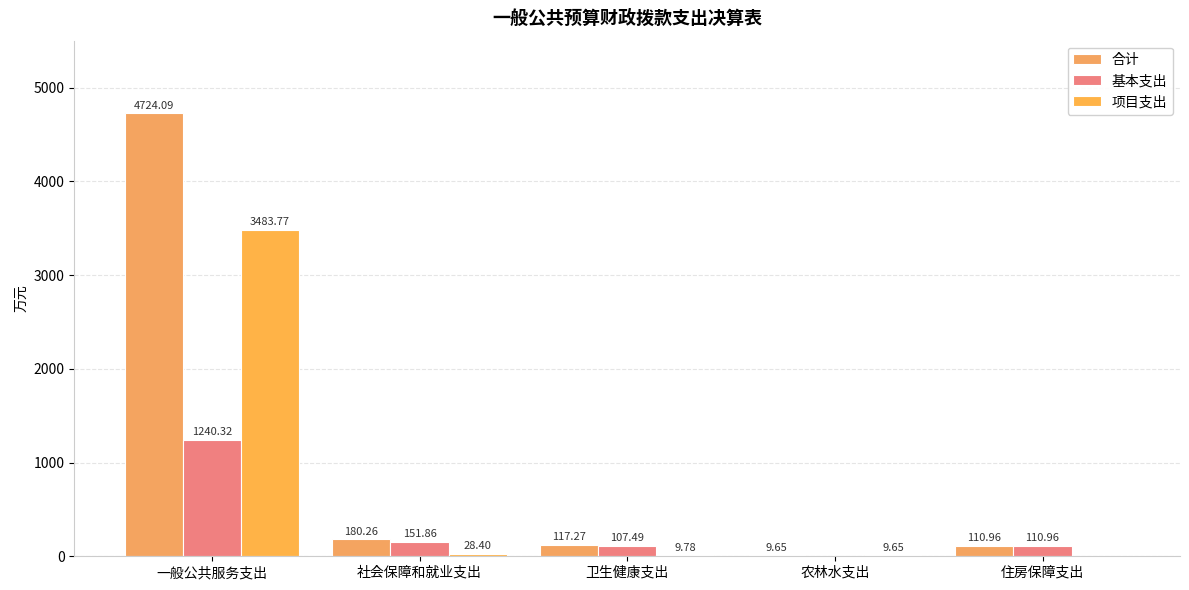

Rank the categories by 合计 value from lowest to highest.

农林水支出, 住房保障支出, 卫生健康支出, 社会保障和就业支出, 一般公共服务支出